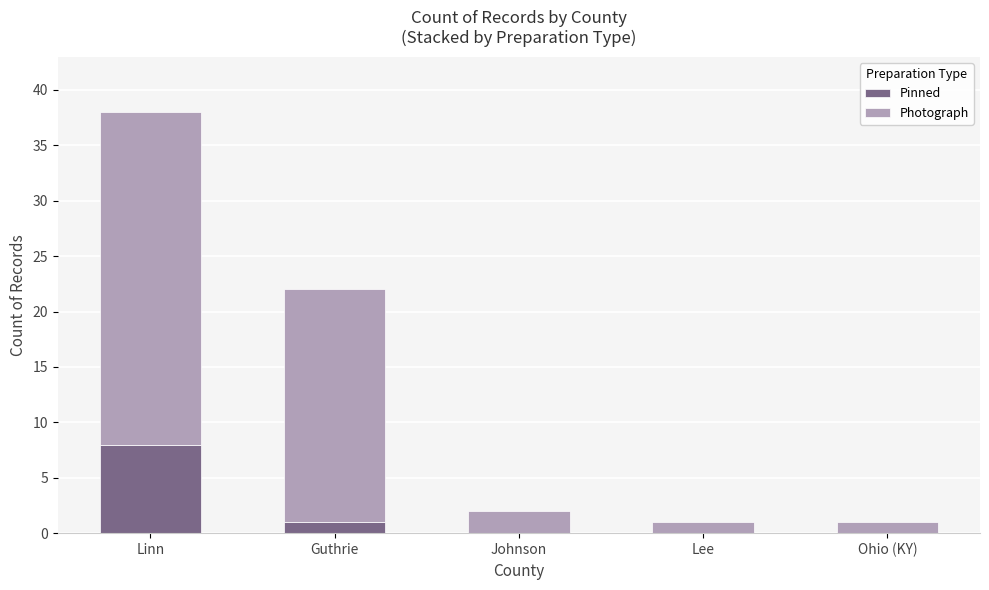

Is it true that Pinned equals -3 at Lee?

False